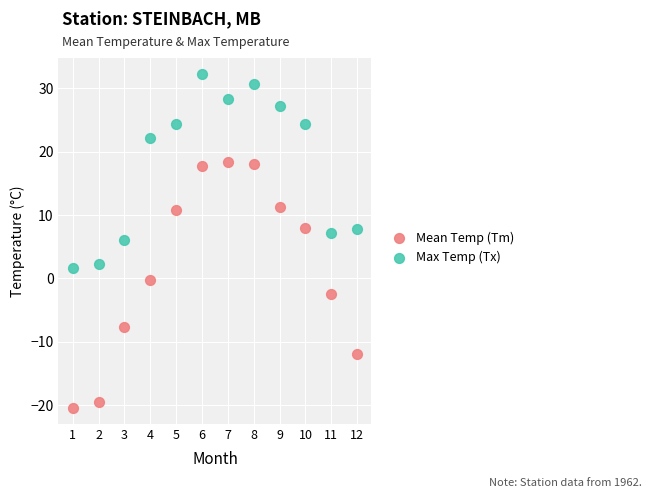

Across all data points, what is the range of X values (max minus min)?

11.0